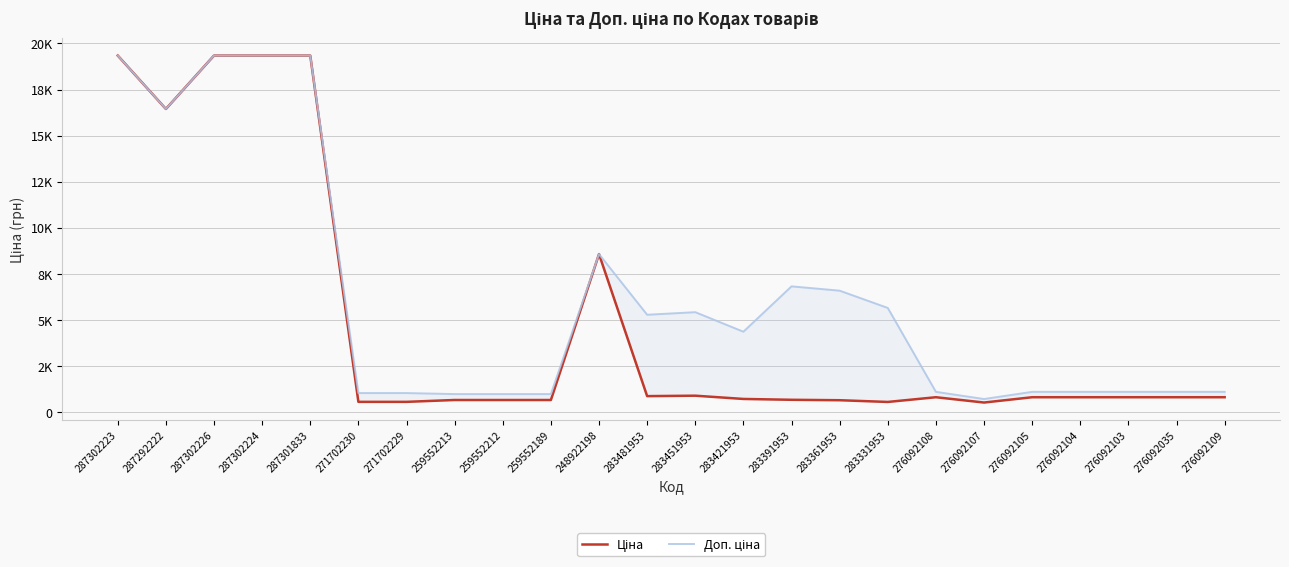

What is the sum of the Ціна values at 283421953 and 276092109?

1550.8